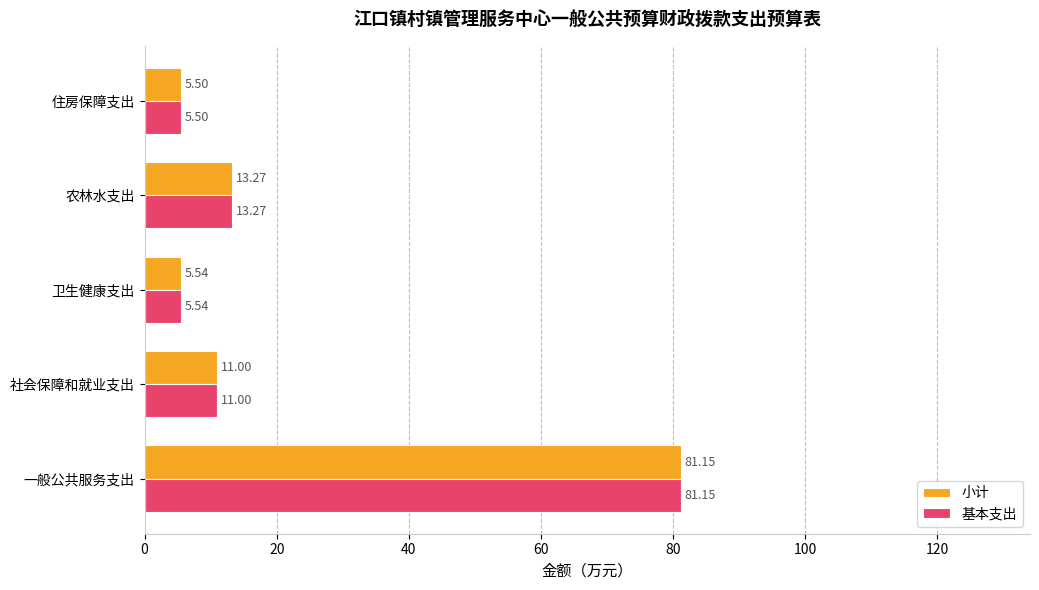

What is the average value of the 小计 series?

23.3